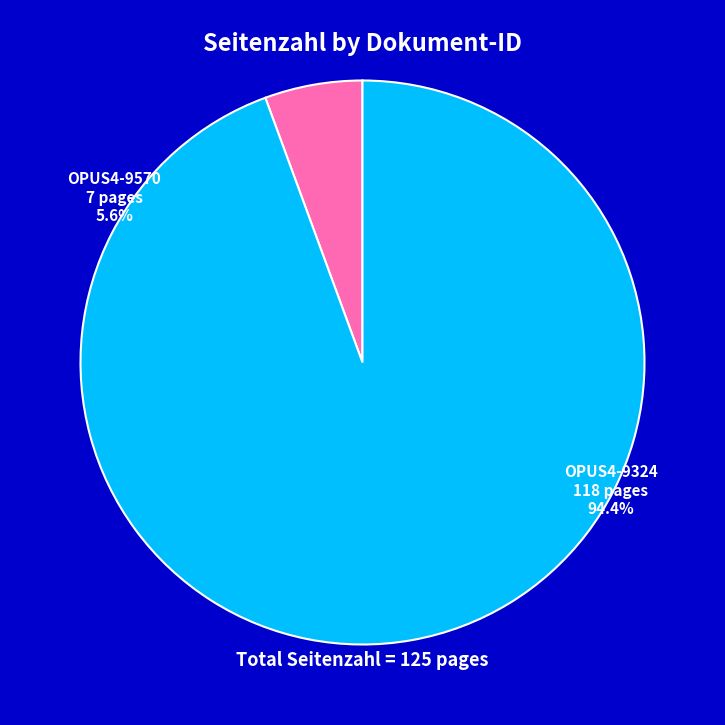

The OPUS4-9324 slice represents 84% of the pie. True or false?

False